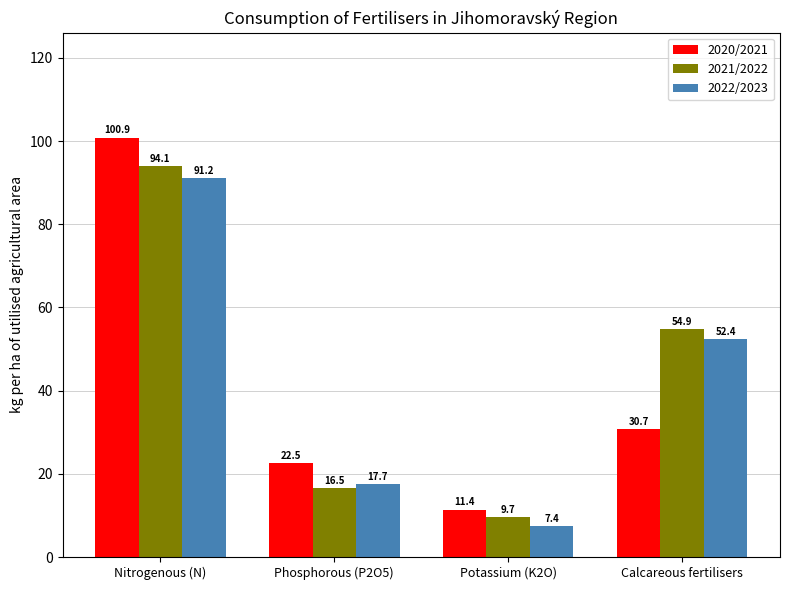

The 2022/2023 series shows 17.7 at Phosphorous (P2O5). True or false?

True